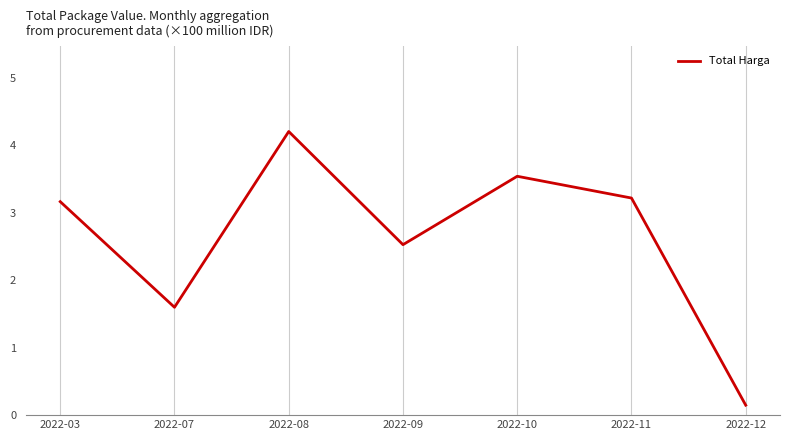

What is the approximate value at 2022-09?

2.5